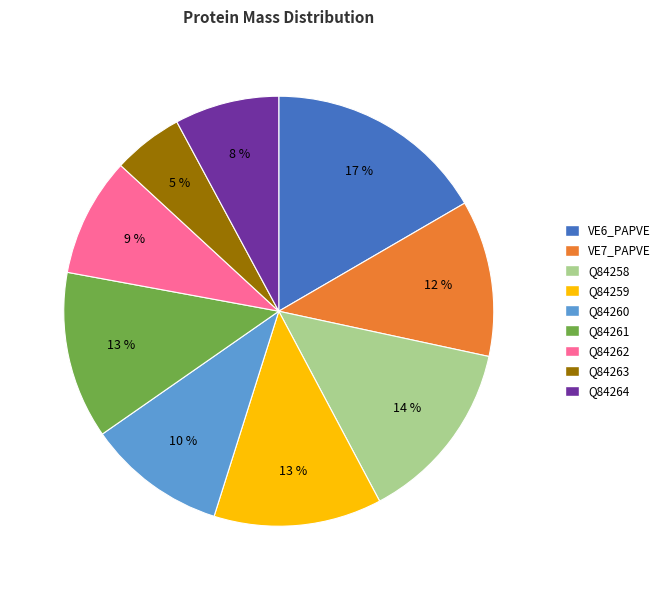

Does Q84260 account for over 50% of the chart?

No